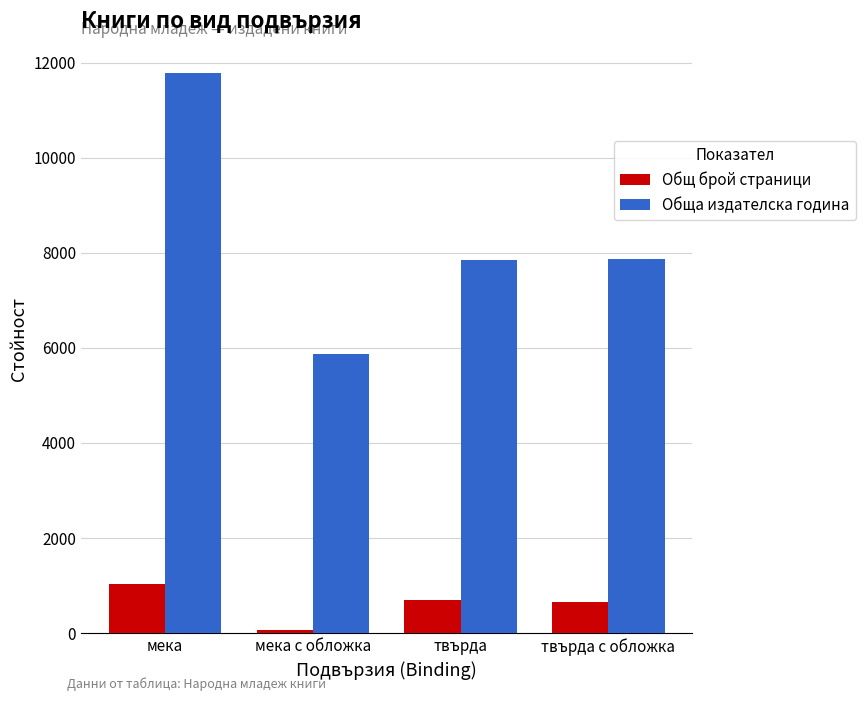

What is the difference between the highest and lowest values at твърда?

7159